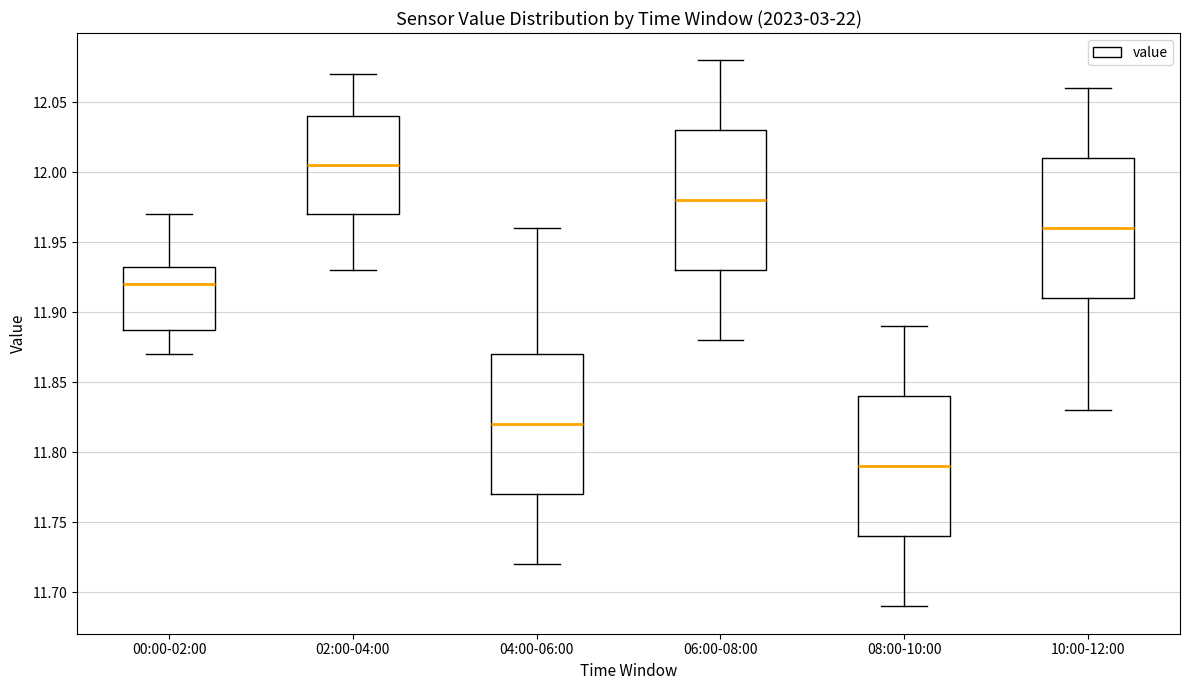

Which box has the lowest median line?

08:00-10:00